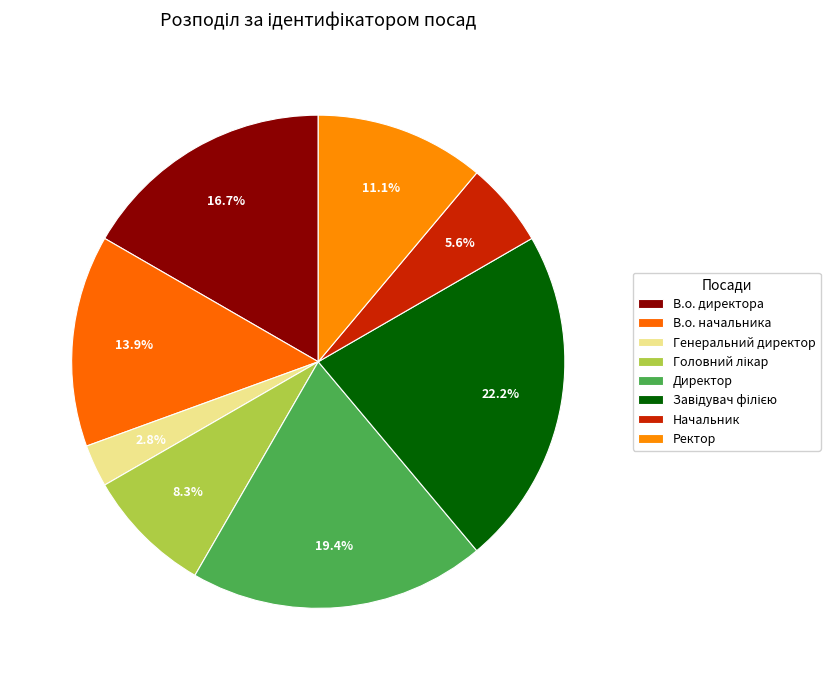

How many slices are in this pie chart?

8